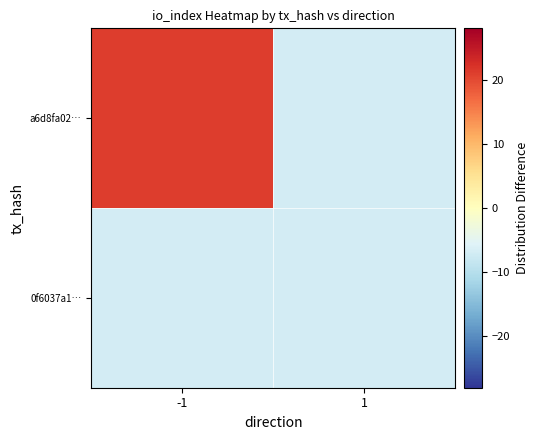

Reading left to right, transcribe all the data shown in this chart.

0f6037a1…: -1=-7	1=-7
a6d8fa02…: -1=21	1=-7